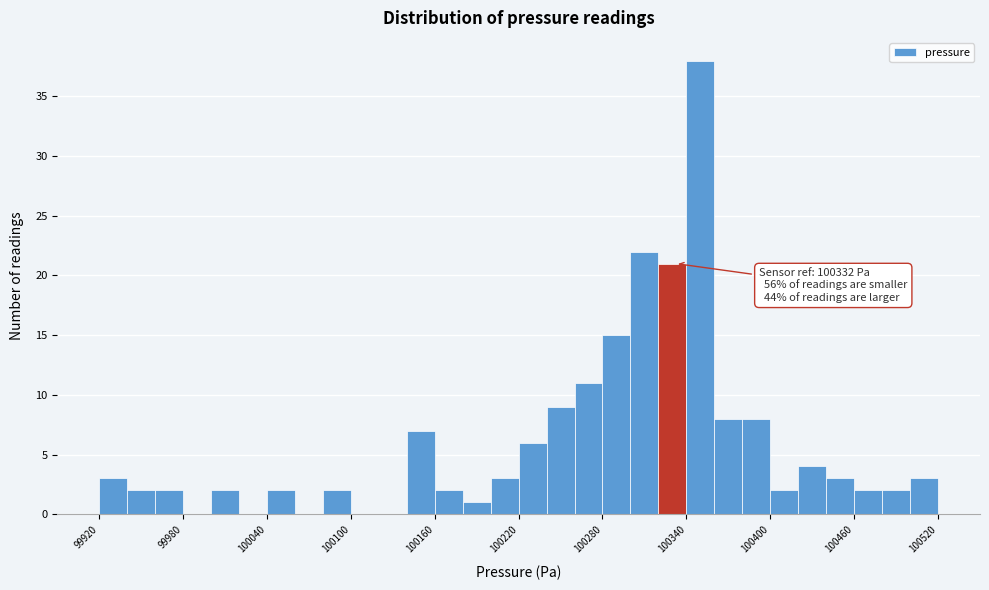

Around what value on the x-axis is the tallest bar? Give the approximate position of its centre, as read against the axis.

100350